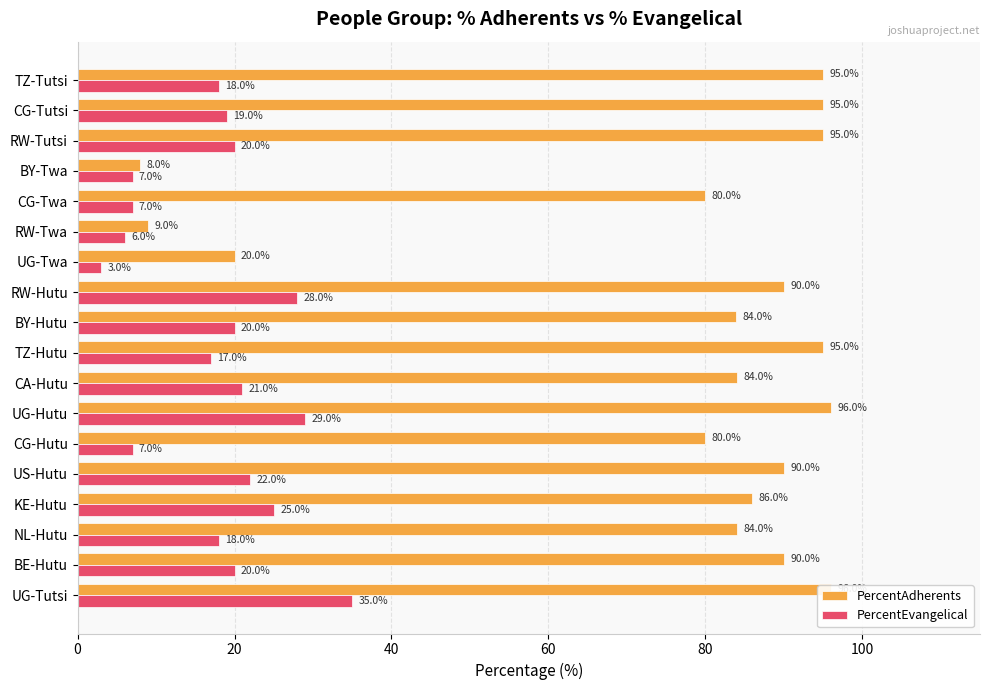

At how many categories does at least one series exceed 57?

15